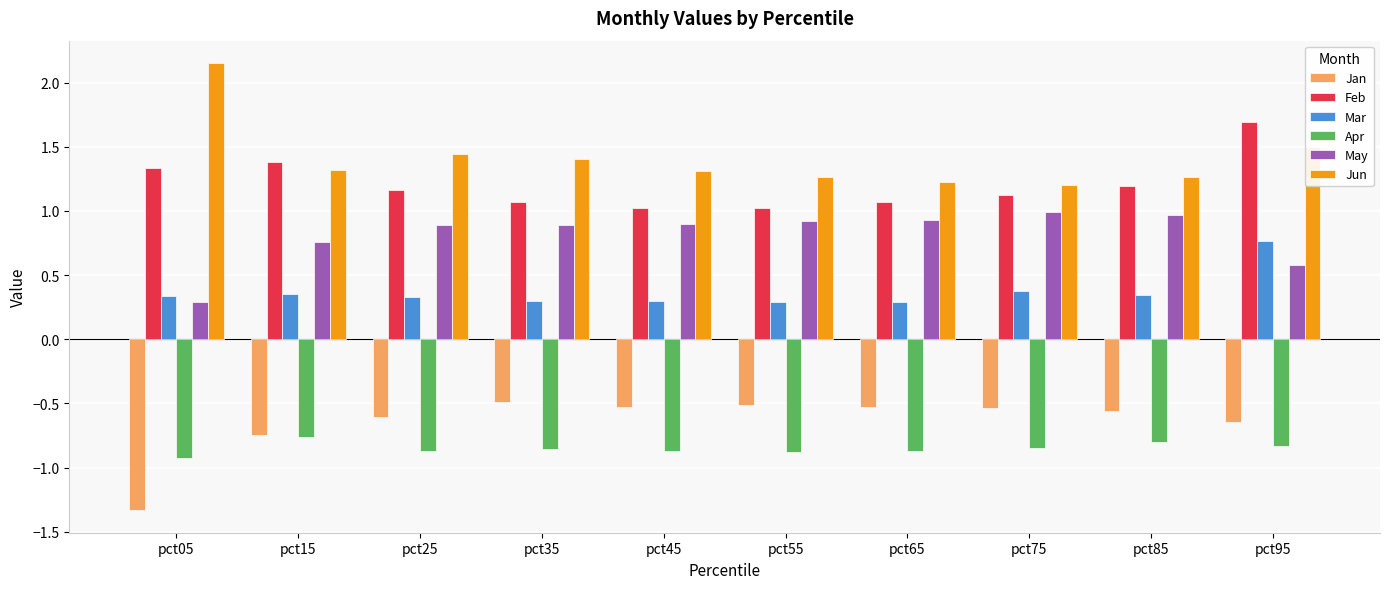

Is it true that Jun equals 2.1 at pct25?

False